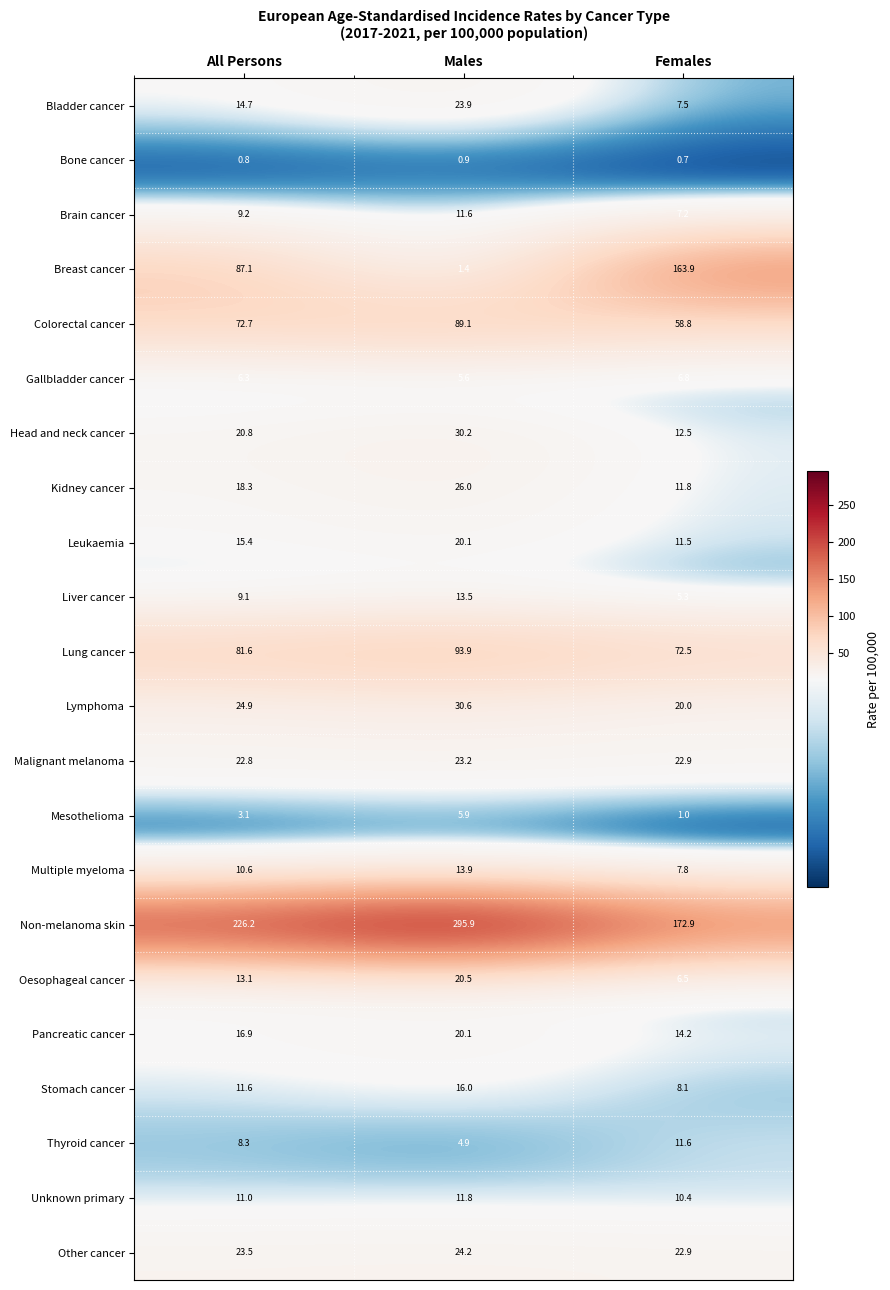

Which category has the highest value in the Mesothelioma series?

Males